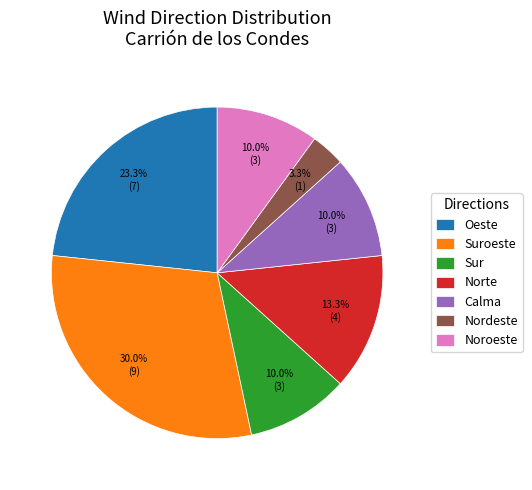

Which has a higher value, Sur or Norte?

Norte